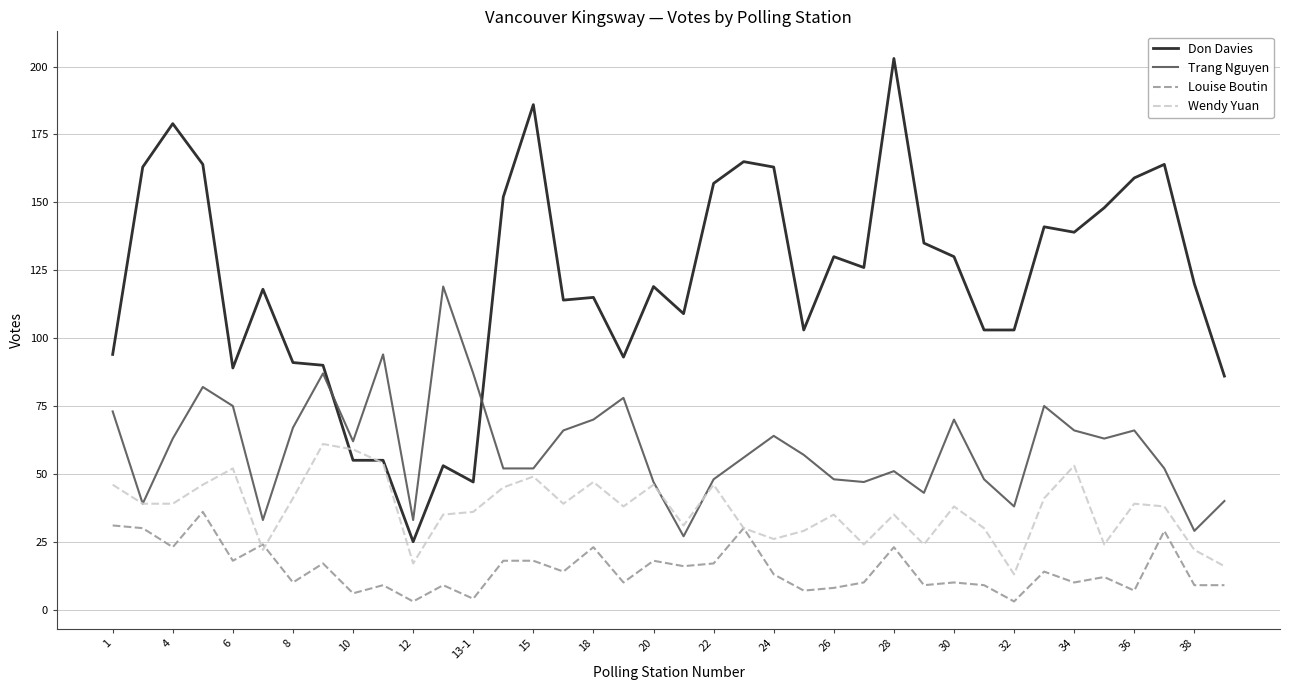

What is the lowest value of the Trang Nguyen series?

27